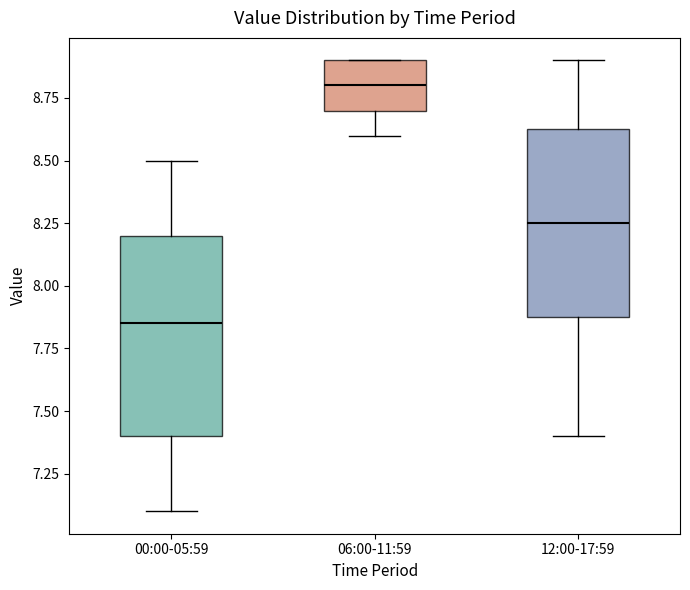

Which box's median line is the lowest?

00:00-05:59